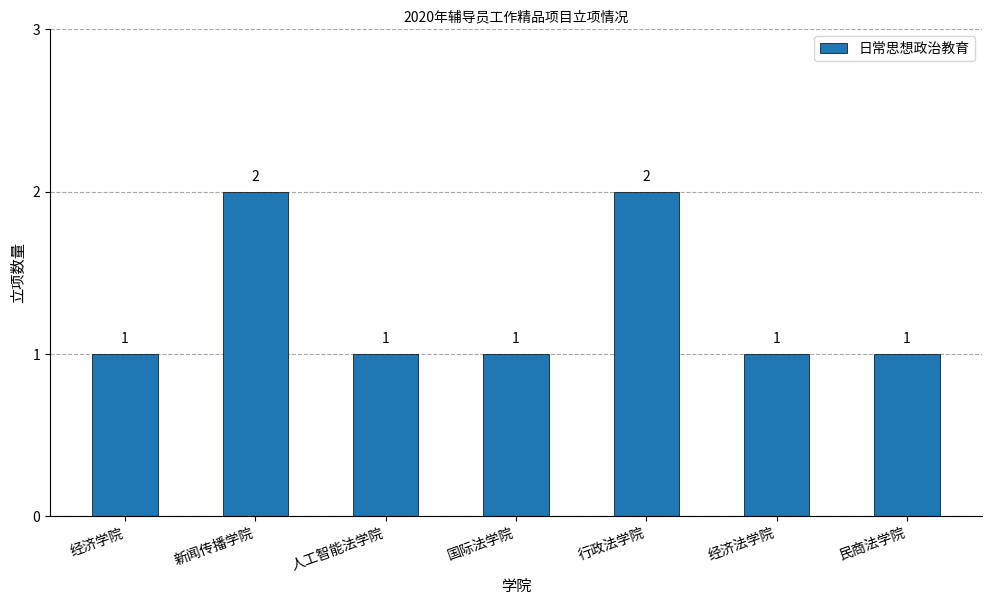

Count the values in the range 1 to 2.

7